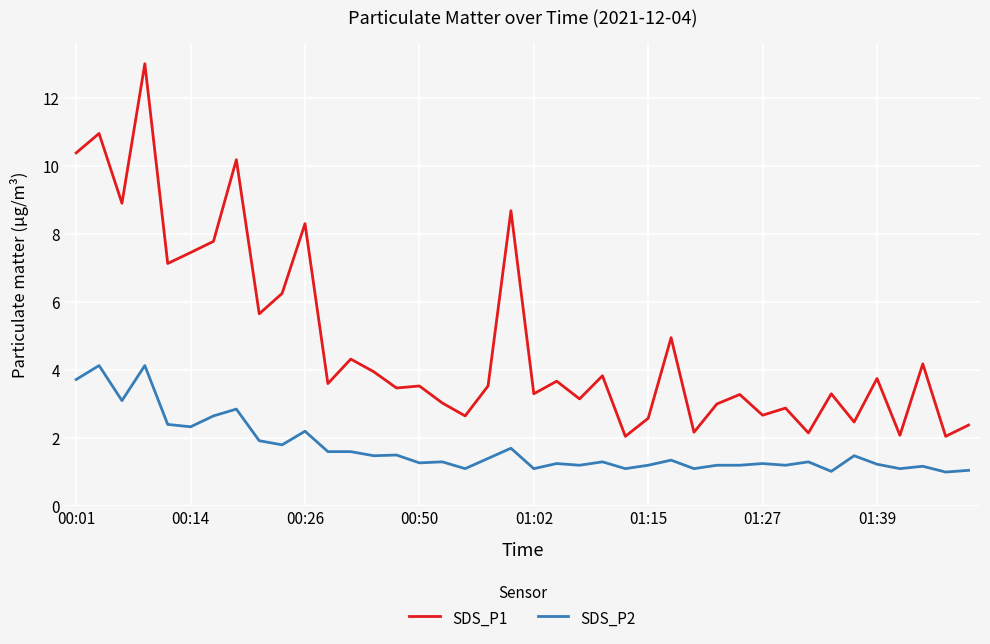

What is the minimum value for SDS_P2?

1.0